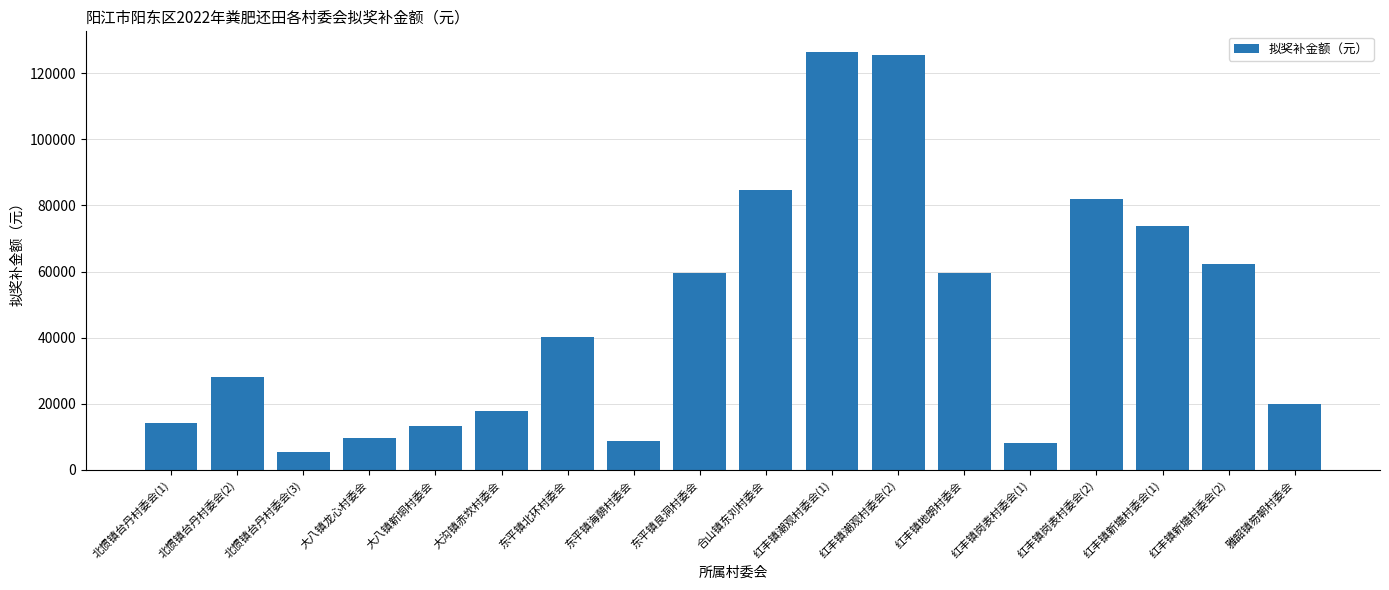

What is the sum of the values at 雅韶镇笏朝村委会 and 合山镇东刘村委会?

104575